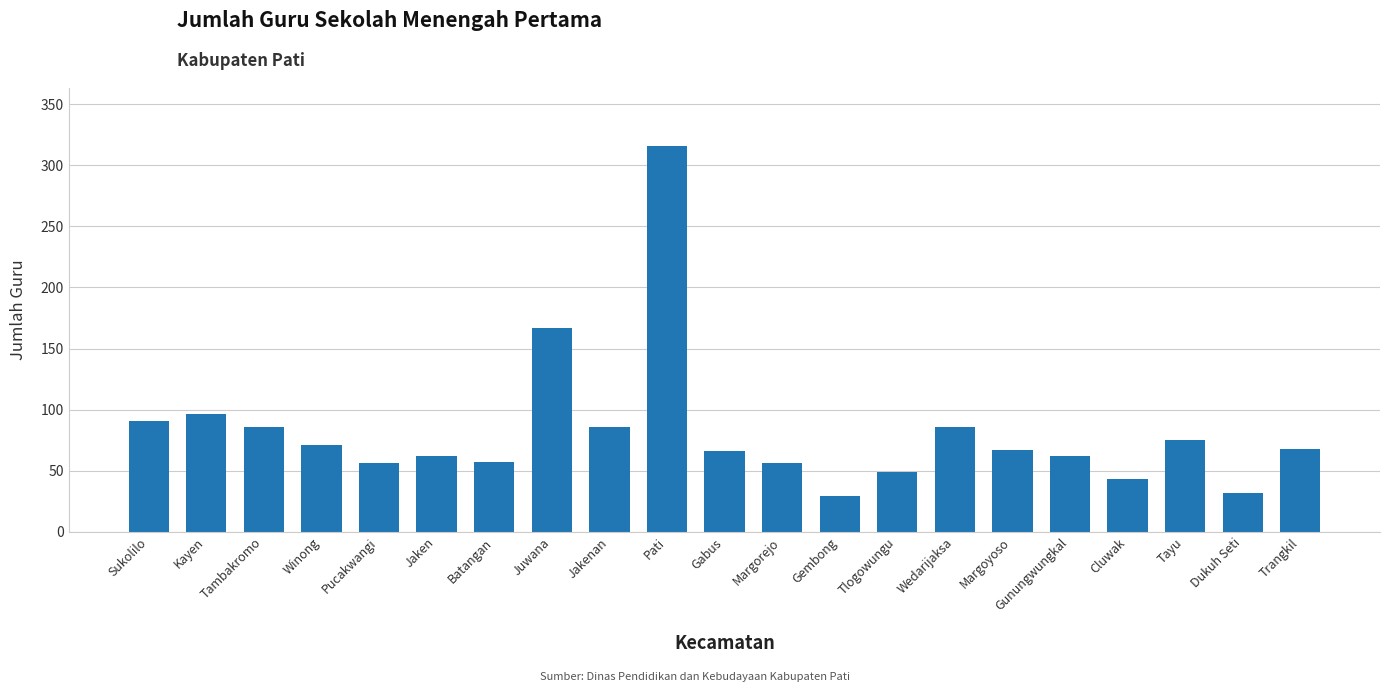

Read the value at Pucakwangi, to the nearest 5.

55